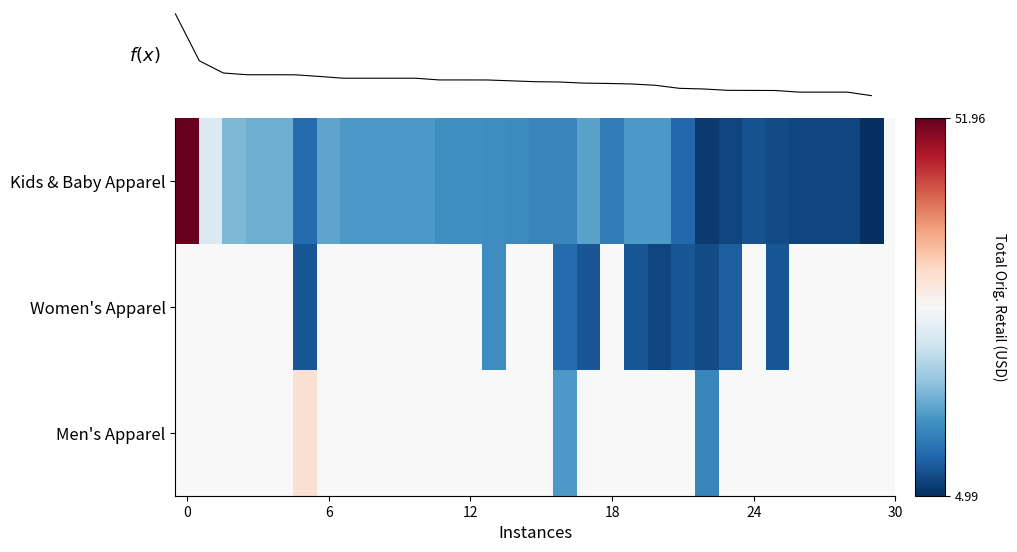

Between 10 and 21, which is larger?

10